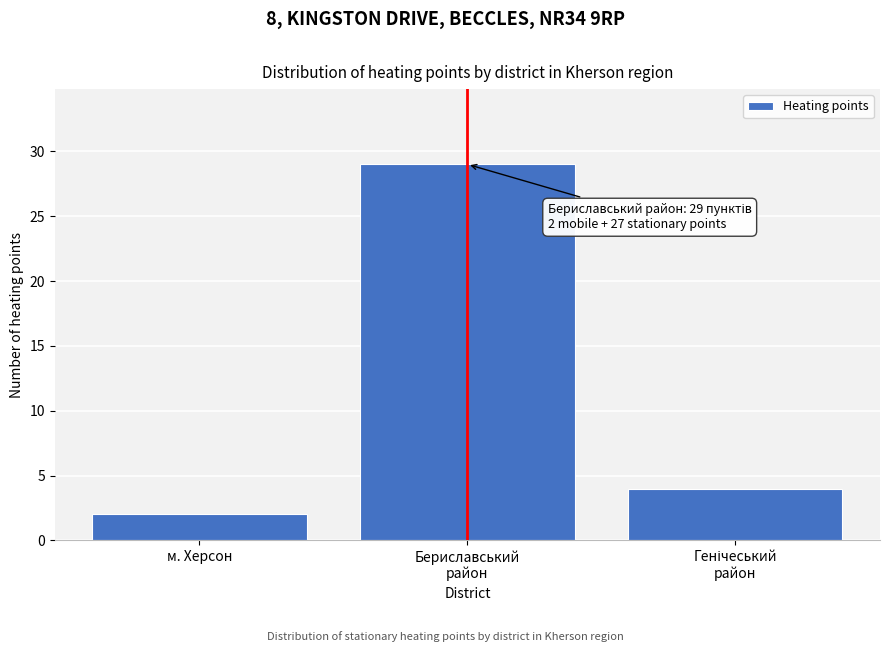

Reading left to right, transcribe all the data shown in this chart.

2	29	4